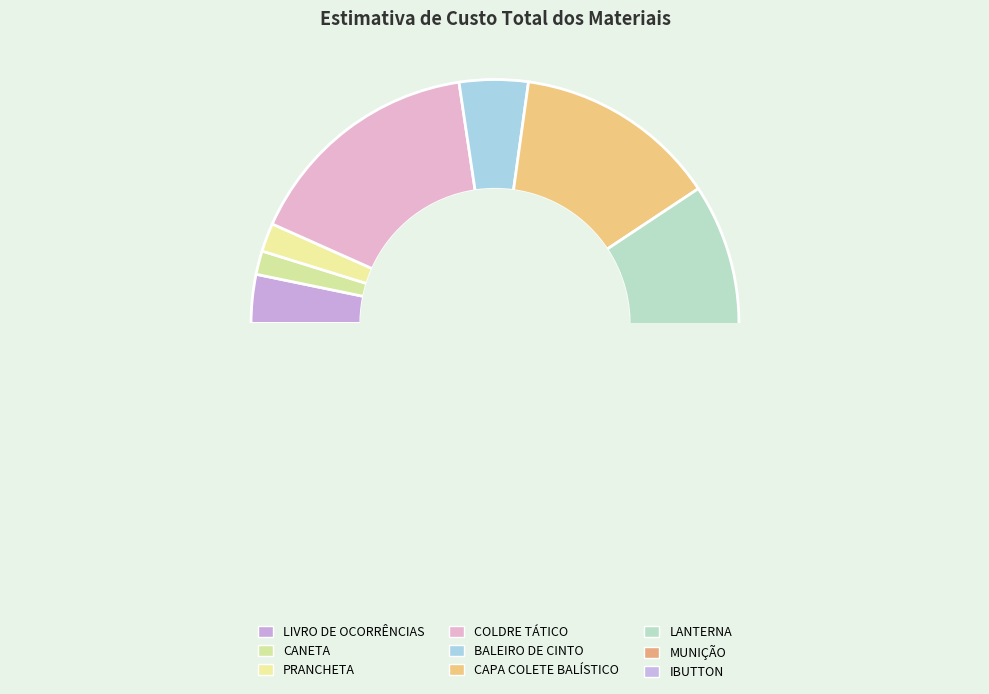

Does any single category account for the majority?

No